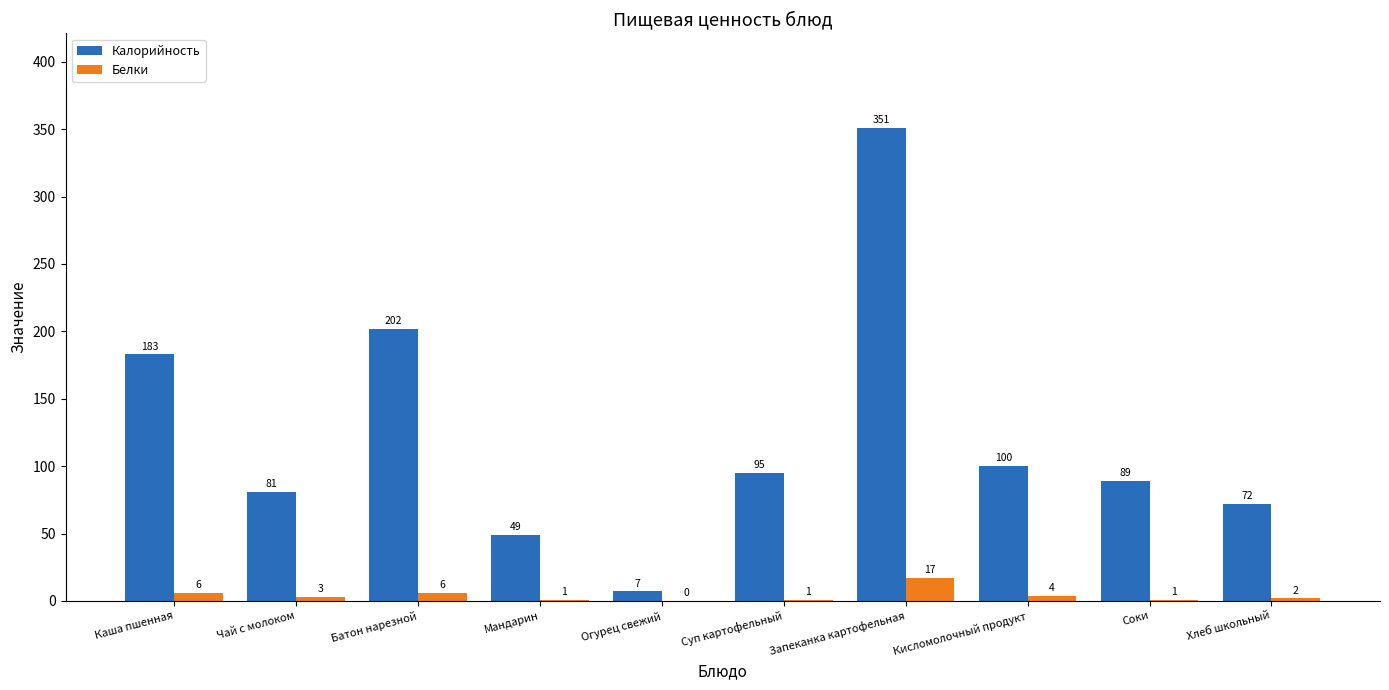

Reading left to right, what are all the values shown in this chart?

Калорийность: Каша пшенная=183	Чай с молоком=81	Батон нарезной=202	Мандарин=49	Огурец свежий=7	Суп картофельный=95	Запеканка картофельная=351	Кисломолочный продукт=100	Соки=89	Хлеб школьный=72
Белки: Каша пшенная=6	Чай с молоком=3	Батон нарезной=6	Мандарин=1	Огурец свежий=0	Суп картофельный=1	Запеканка картофельная=17	Кисломолочный продукт=4	Соки=1	Хлеб школьный=2